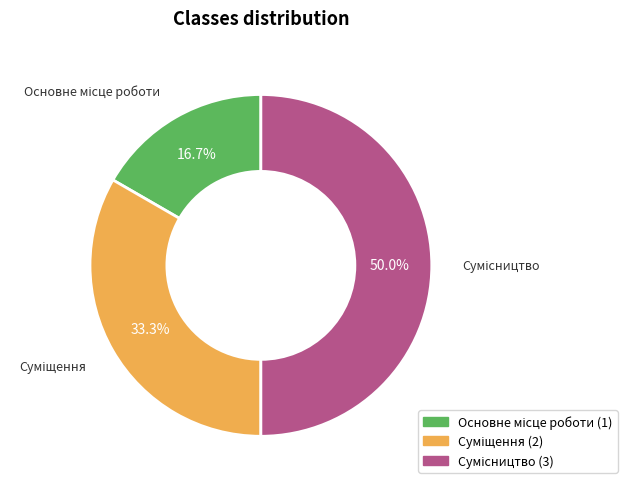

What percentage is the Сумісництво slice, to the nearest percent?

50%